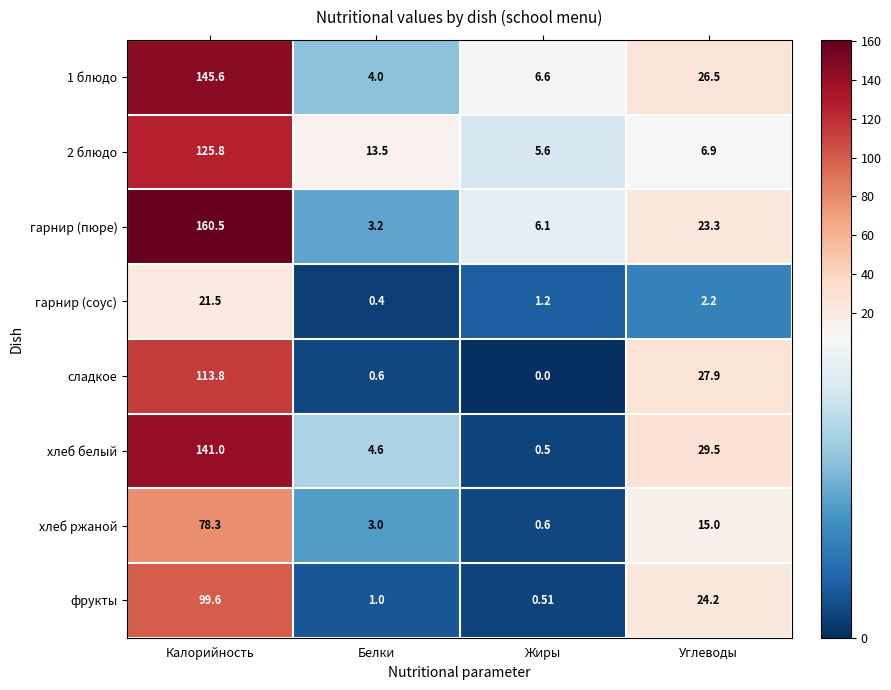

Which series has the largest total across all categories?

гарнир (пюре)